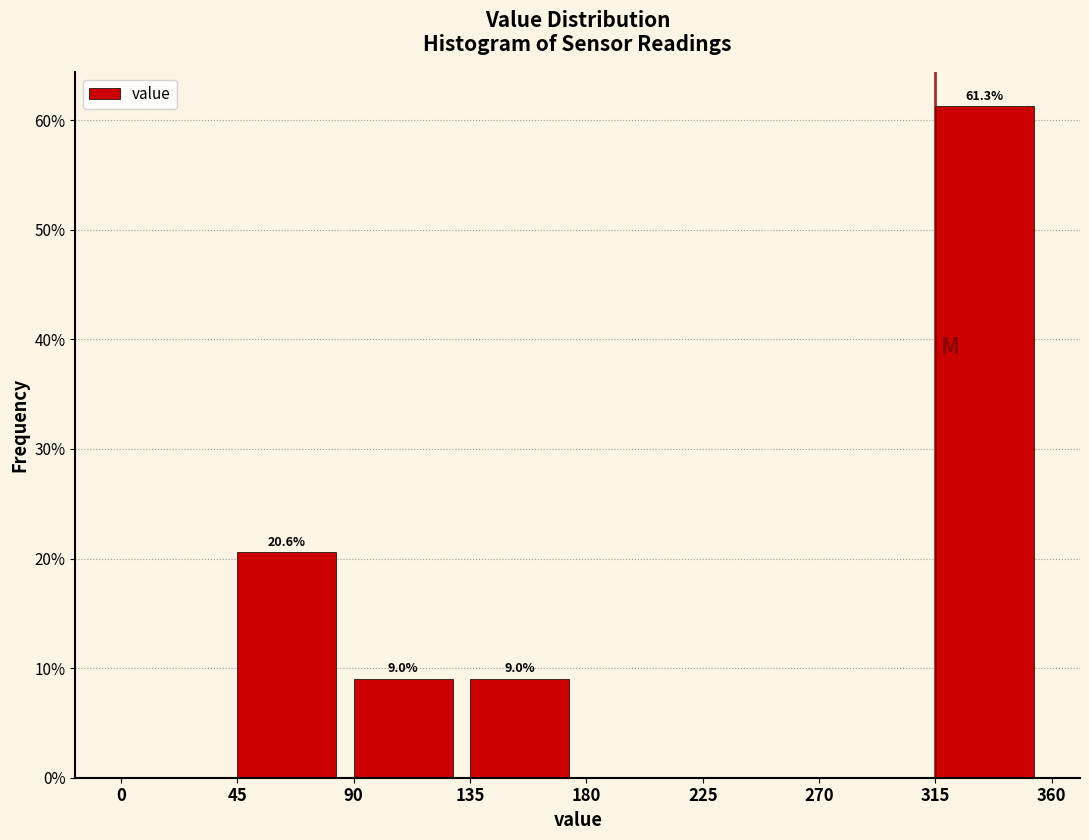

Over which range of the x-axis is the bar tallest?

315 to 360